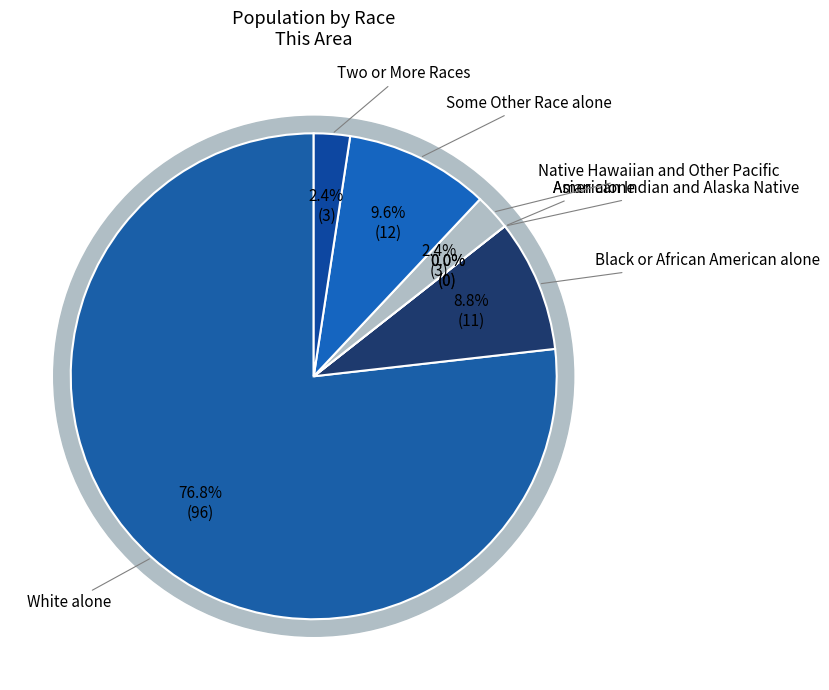

Does any single category account for the majority?

Yes